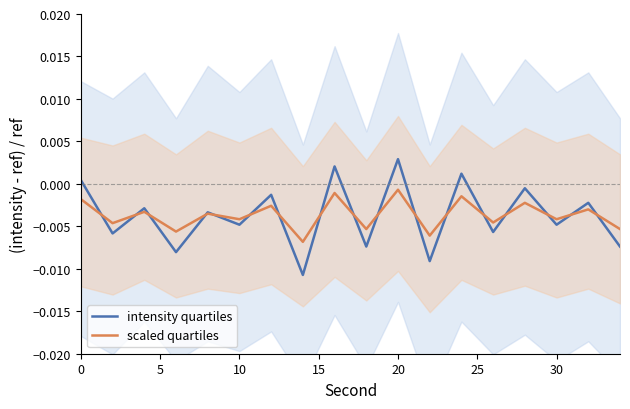

What is the sum of all scaled quartiles values?

-0.1